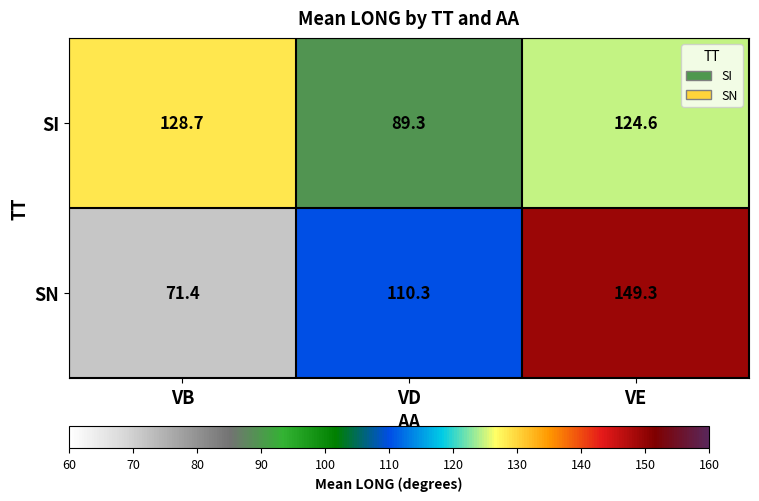

Rank the series by their maximum value, from lowest to highest.

SI, SN